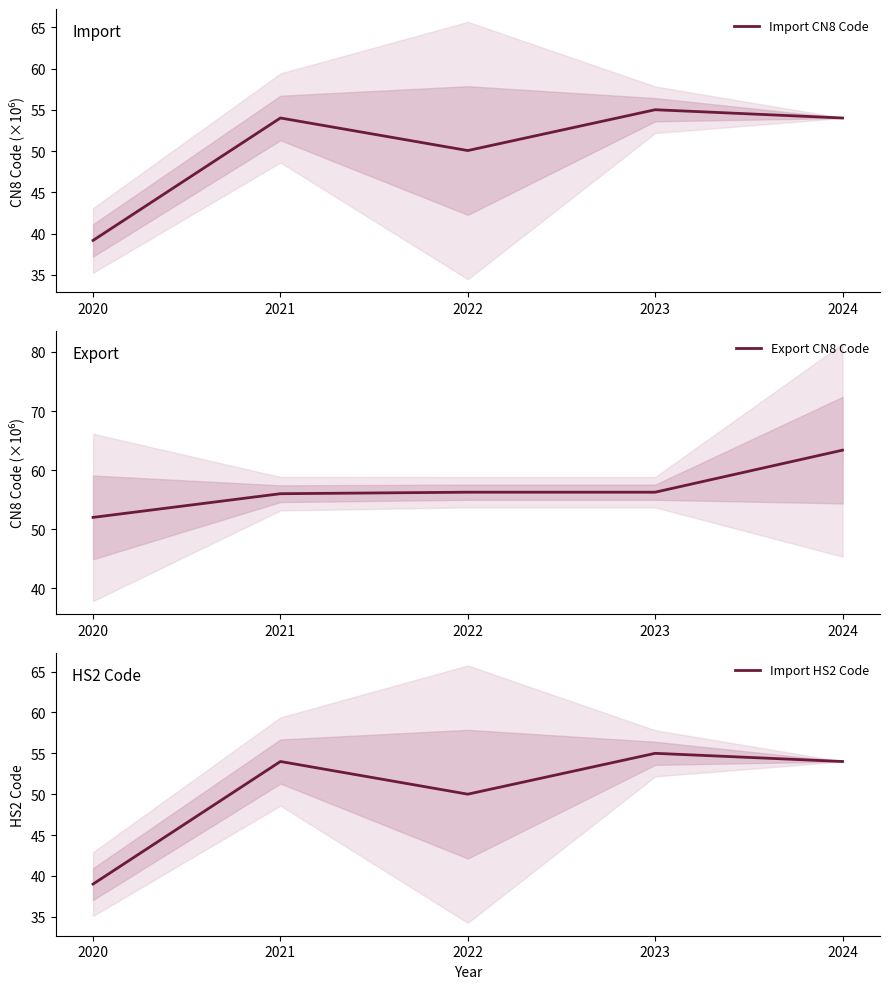

How many interior local peaks does the Import CN8 Code series have?

2